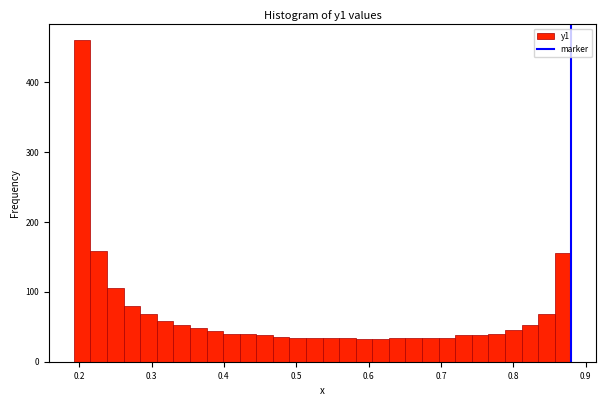

Read against the x-axis, roughly where is the centre of the tallest bar?

0.20